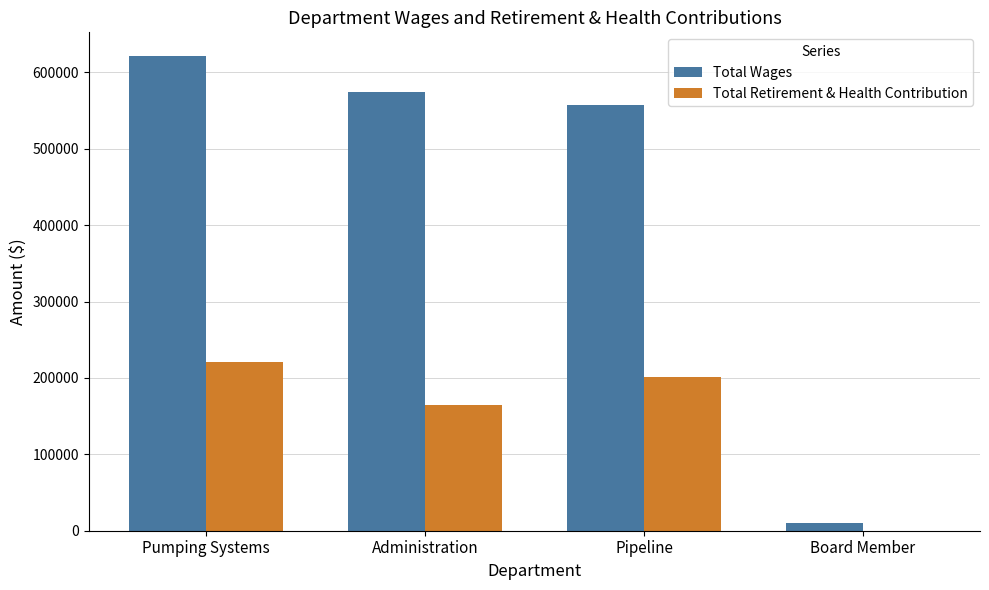

True or false: Total Retirement & Health Contribution has a value of 346099 at Pipeline.

False